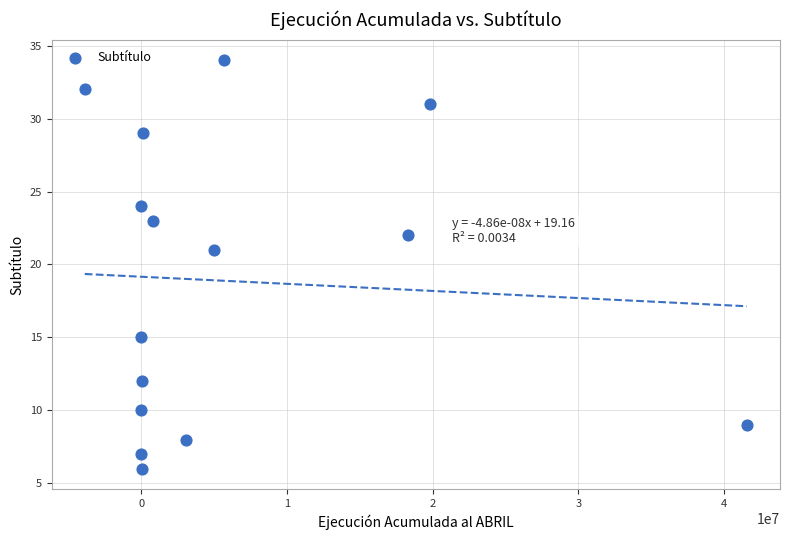

What is the range of X values (max minus min)?

45450018